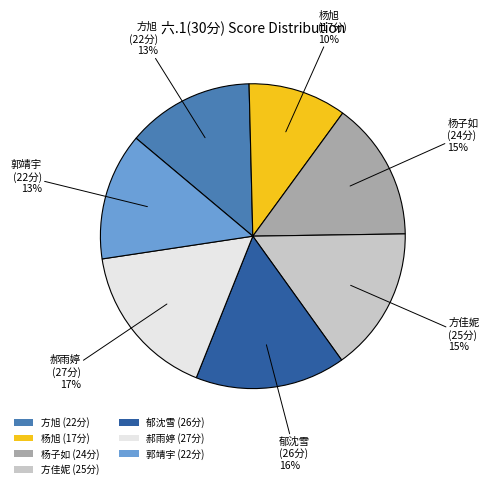

To the nearest percent, what is the average slice percentage?

14%